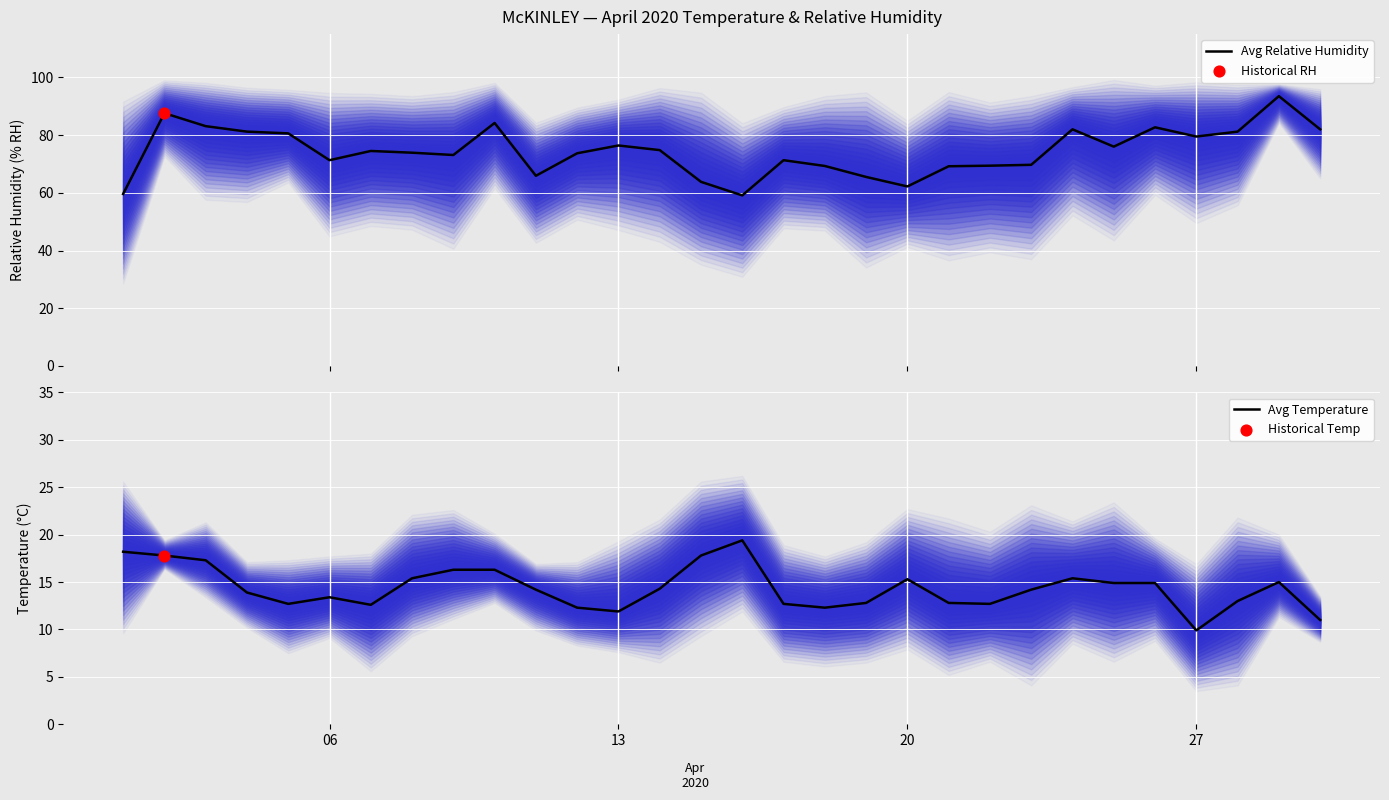

What is the highest value of the Avg Relative Humidity series?

93.5